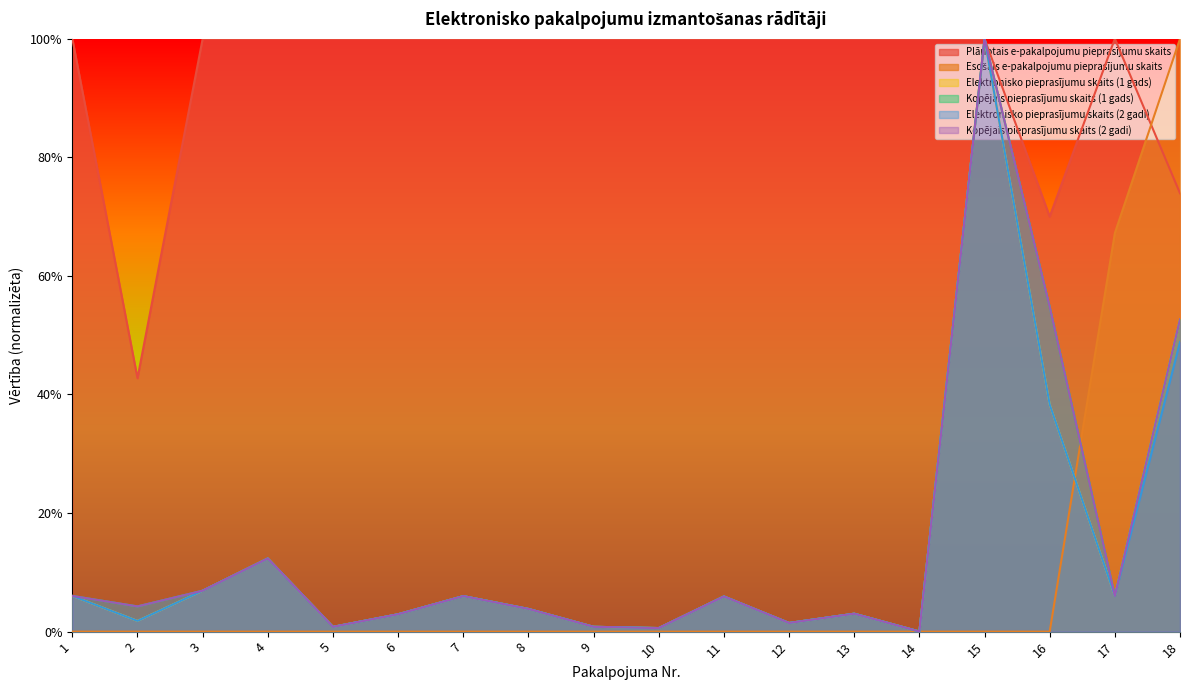

True or false: Plānotais e-pakalpojumu pieprasījumu skaits and Elektronisko pieprasījumu skaits (1 gads) cross at least once.

False